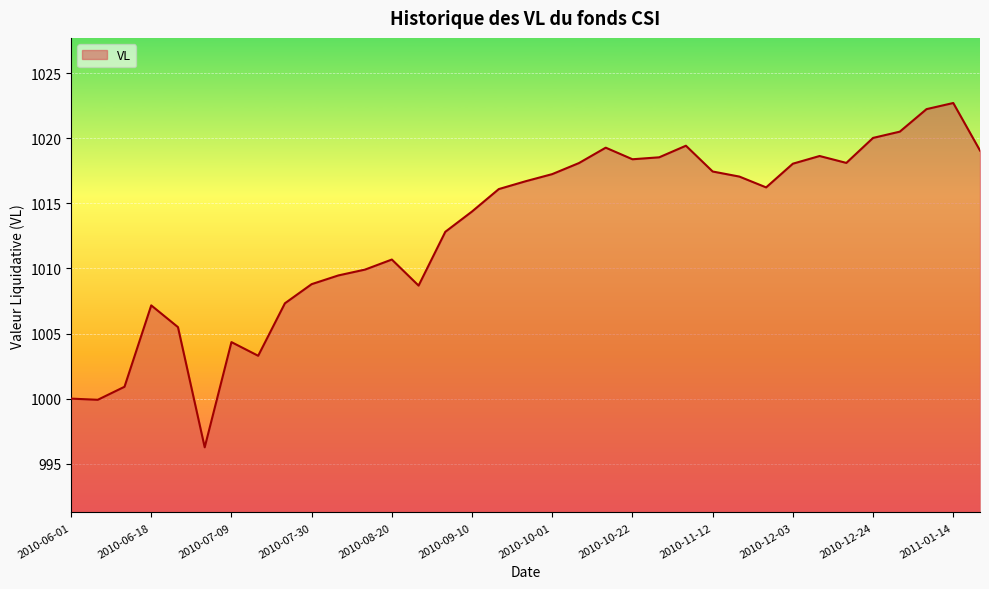

What is the smallest value displayed?

996.3